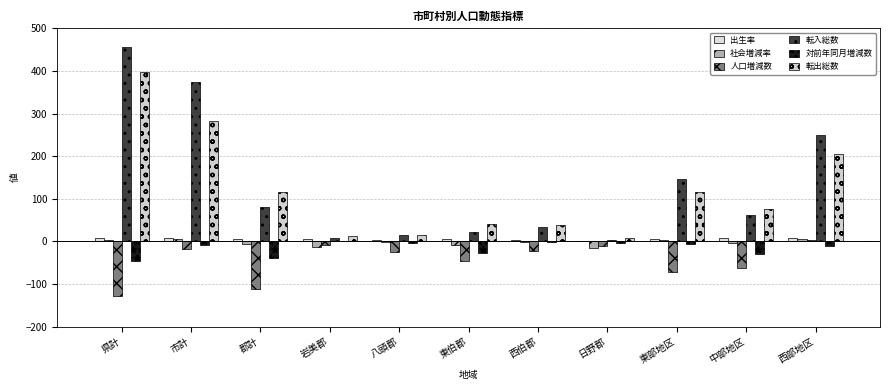

Reading right to left, transcribe all the data shown in this chart.

出生率: 8.7	6.9	5.5	0.0	3.8	6.7	4.1	4.6	4.7	7.8	7.1
社会増減率: 4.9	-4.1	3.2	-16.1	-2.5	-8.1	-2.0	-13.8	-6.4	5.6	2.6
人口増減数: 4.0	-62.0	-71.0	-11.0	-23.0	-46.0	-24.0	-8.0	-112.0	-17.0	-129.0
転入総数: 249.0	61.0	146.0	3.0	34.0	23.0	14.0	7.0	81.0	375.0	456.0
対前年同月増減数: -11.0	-30.0	-6.0	-4.0	-2.0	-27.0	-5.0	0.0	-38.0	-9.0	-47.0
転出総数: 204.0	77.0	117.0	9.0	38.0	40.0	16.0	13.0	116.0	282.0	398.0